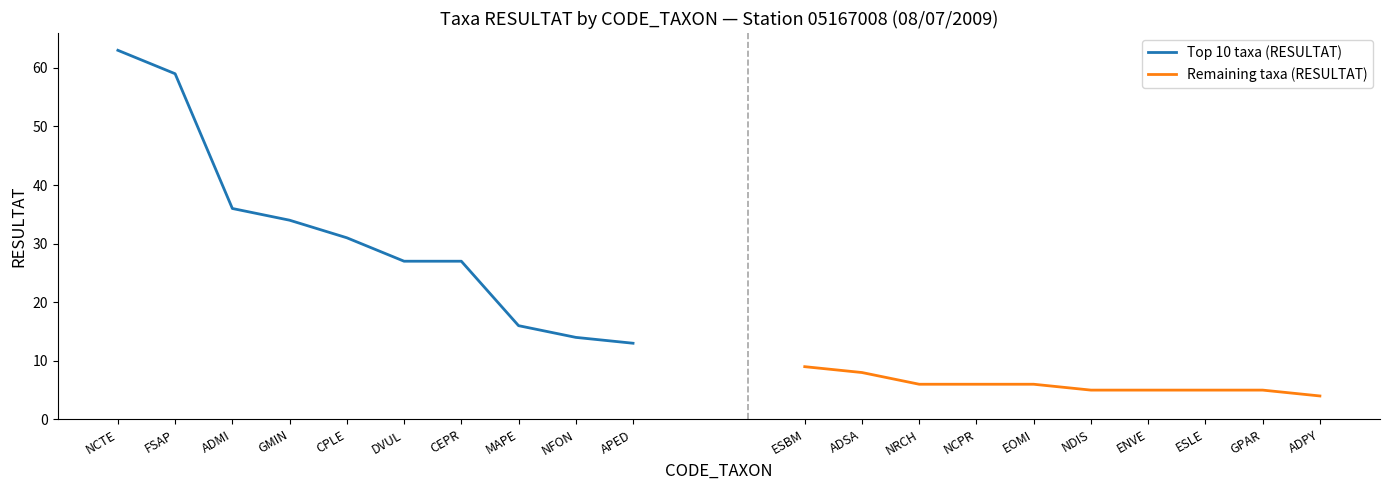

Is it true that Top 10 taxa (RESULTAT) equals 36 at ADMI?

True